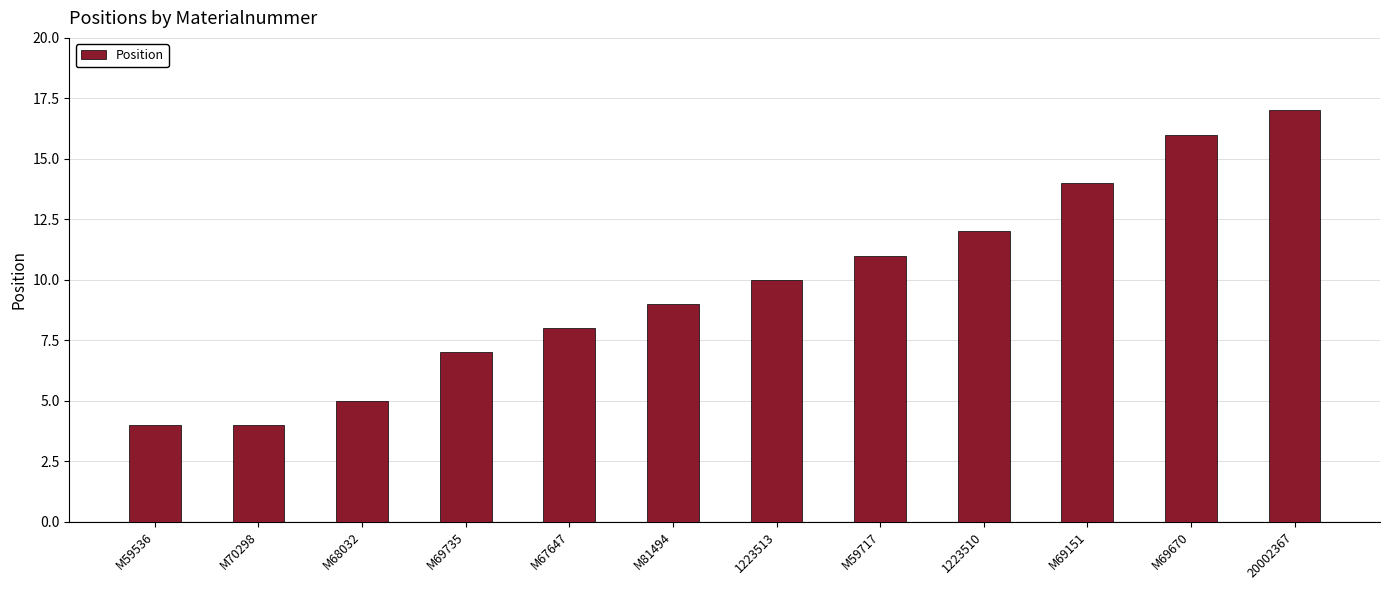

How many data points are less than 10?

6